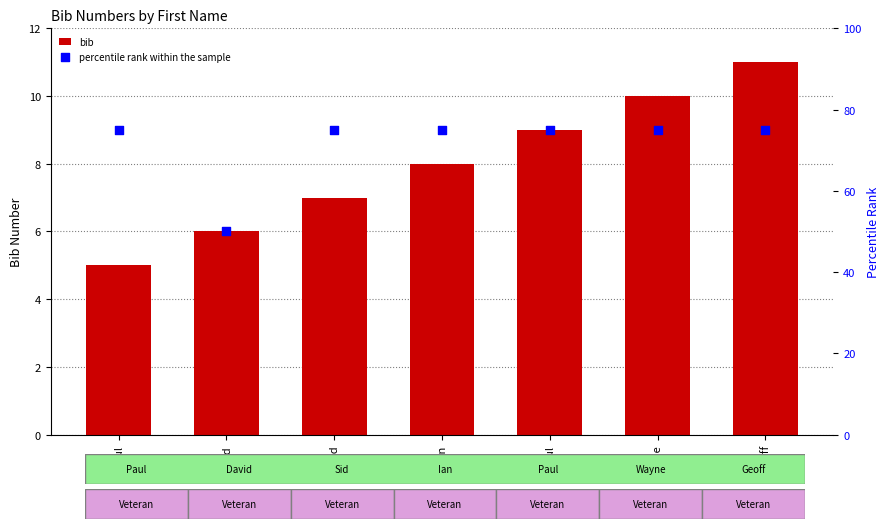

At which category is the sum across all series the highest?

Geoff